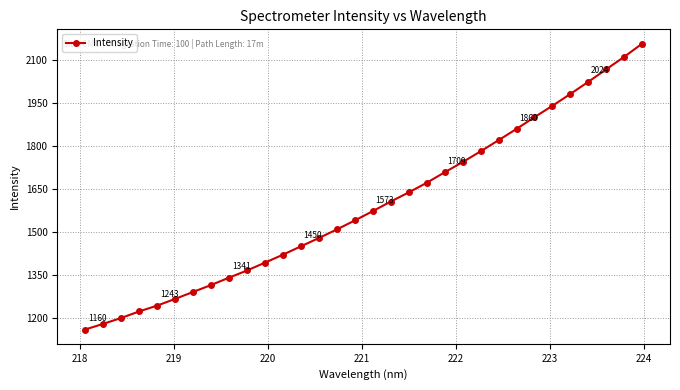

How many data points are less than 1573?

16